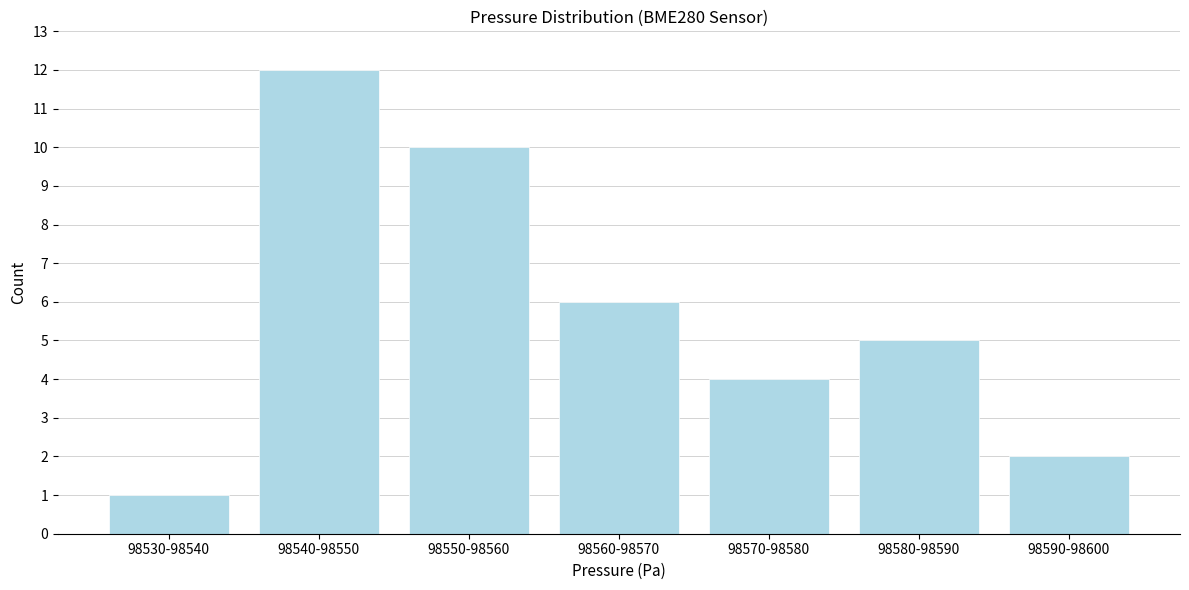

Reading left to right, what are all the values shown in this chart?

98530-98540=1	98540-98550=12	98550-98560=10	98560-98570=6	98570-98580=4	98580-98590=5	98590-98600=2